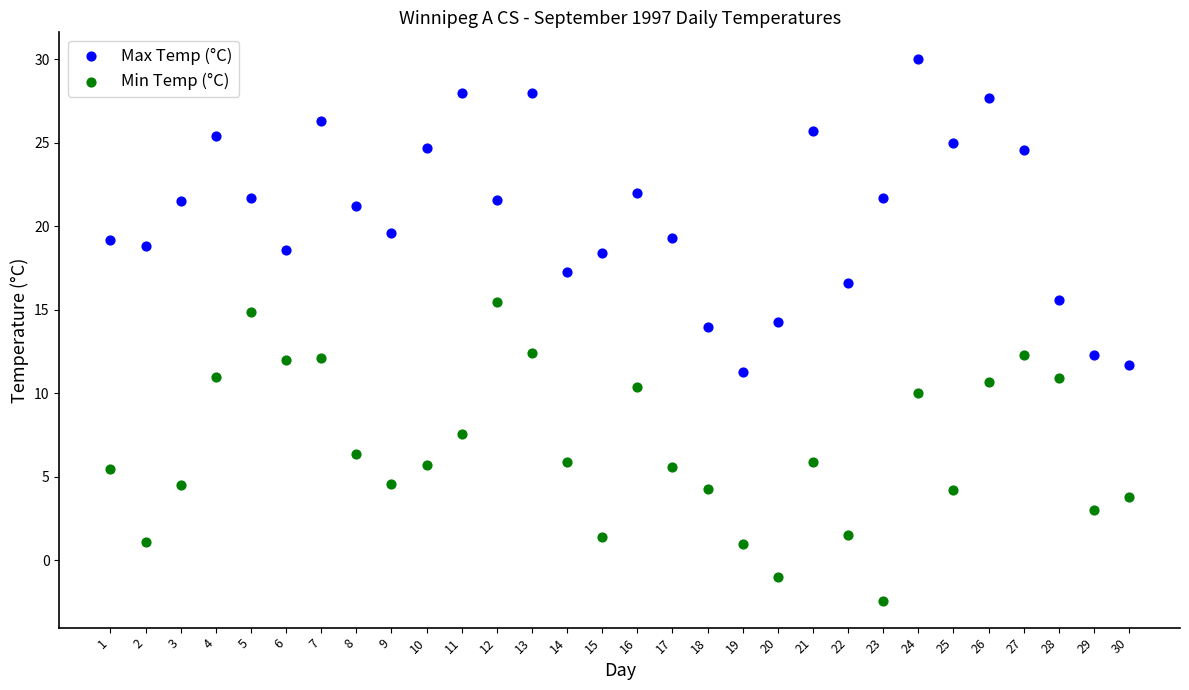

Which series reaches the maximum Y coordinate?

Max Temp (°C)